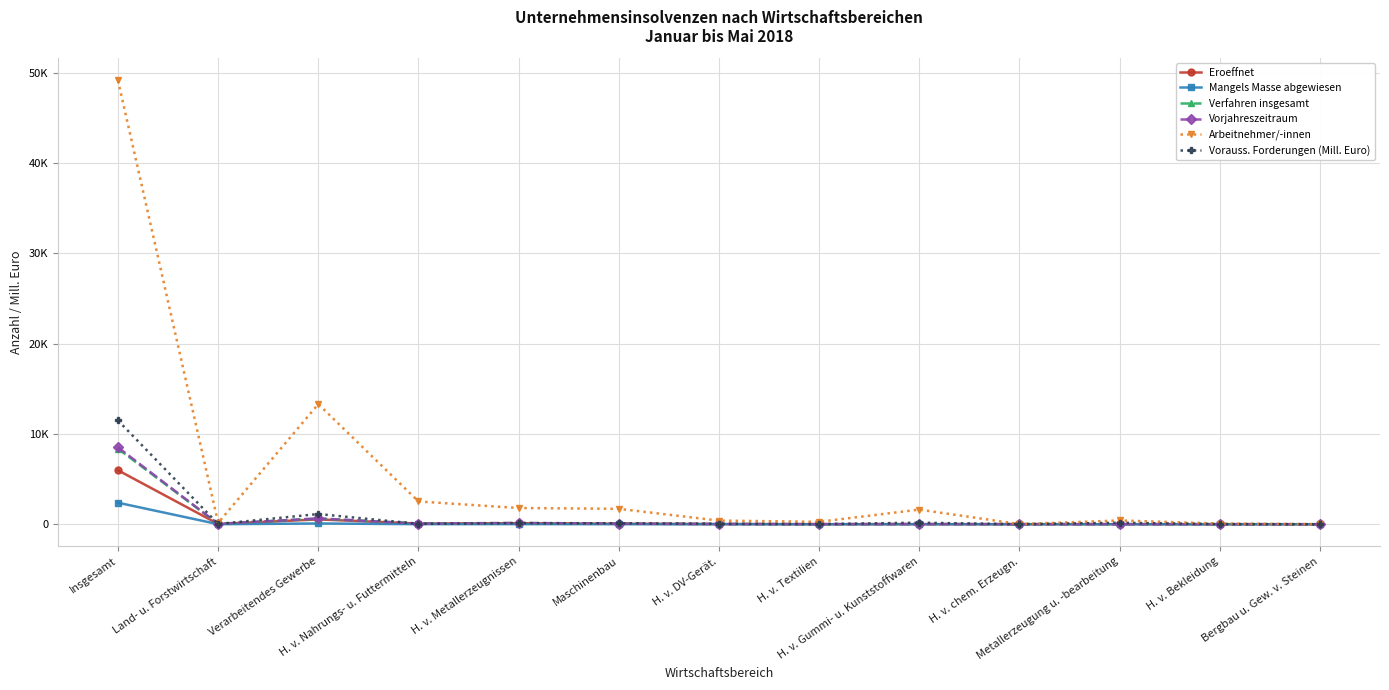

How many values in the Verfahren insgesamt series are below 33?

6